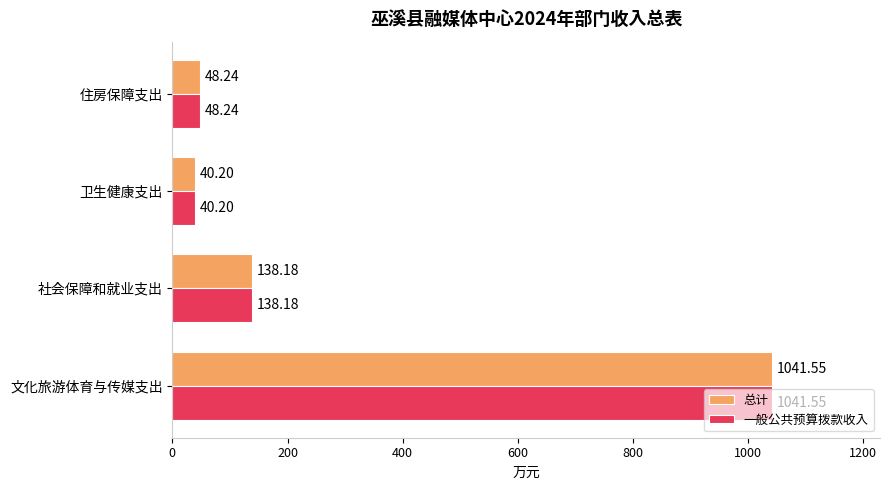

At which category does the chart reach its peak across all series?

文化旅游体育与传媒支出